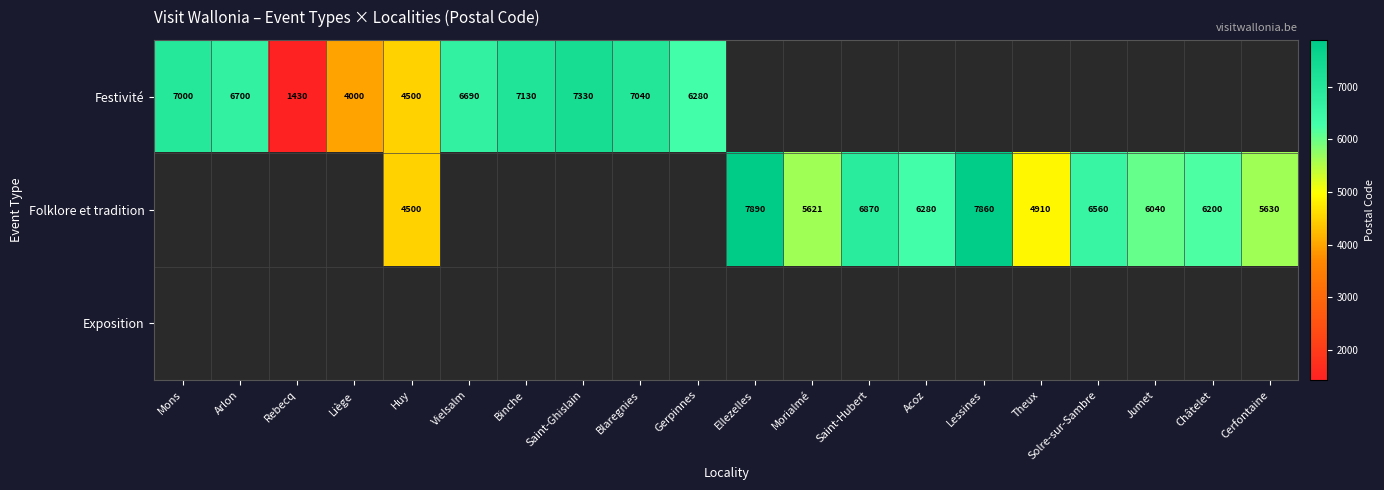

The value of Festivité at Arlon is 2346. True or false?

False